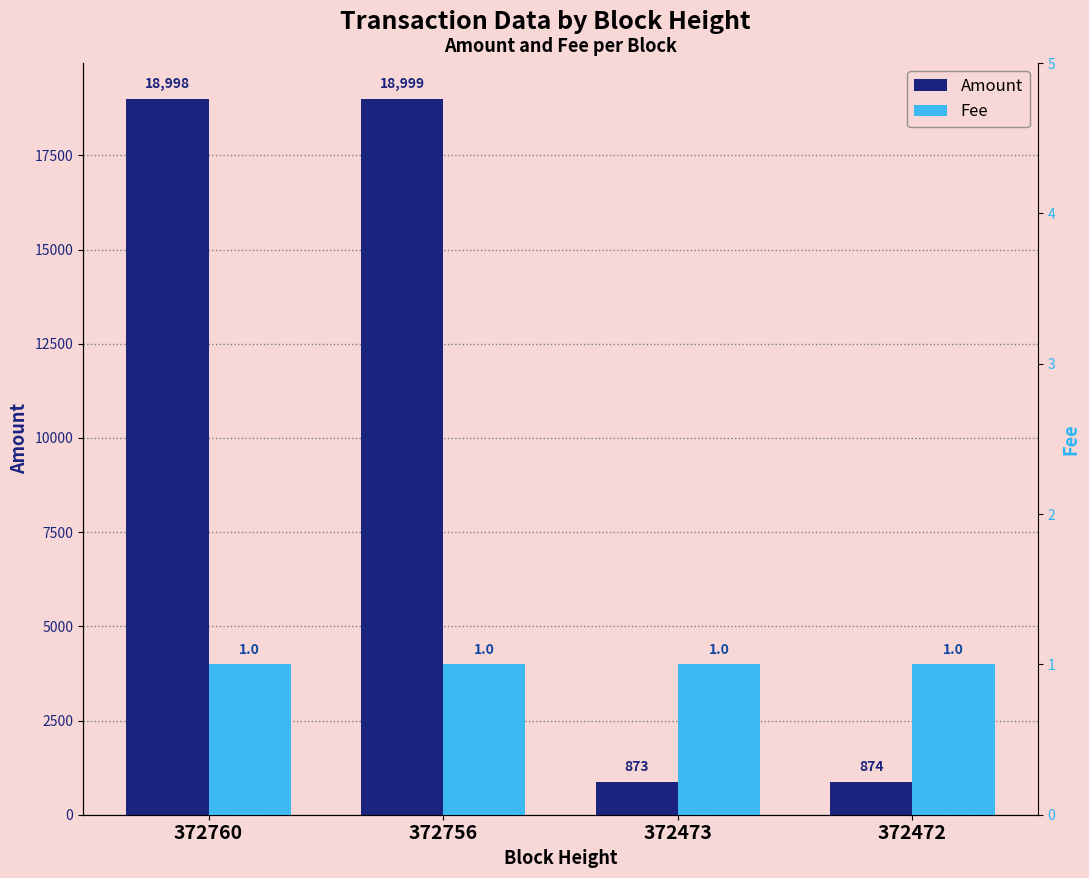

What is the average value of the Fee series?

1.0